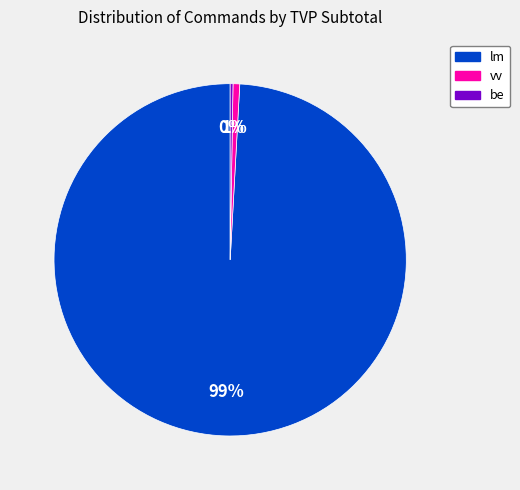

Approximately how many times larger is the value at lm compared to vv?

242.1